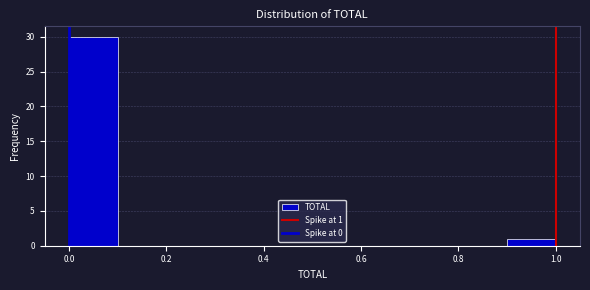

Which range on the x-axis has the tallest bar?

0.0 to 0.1